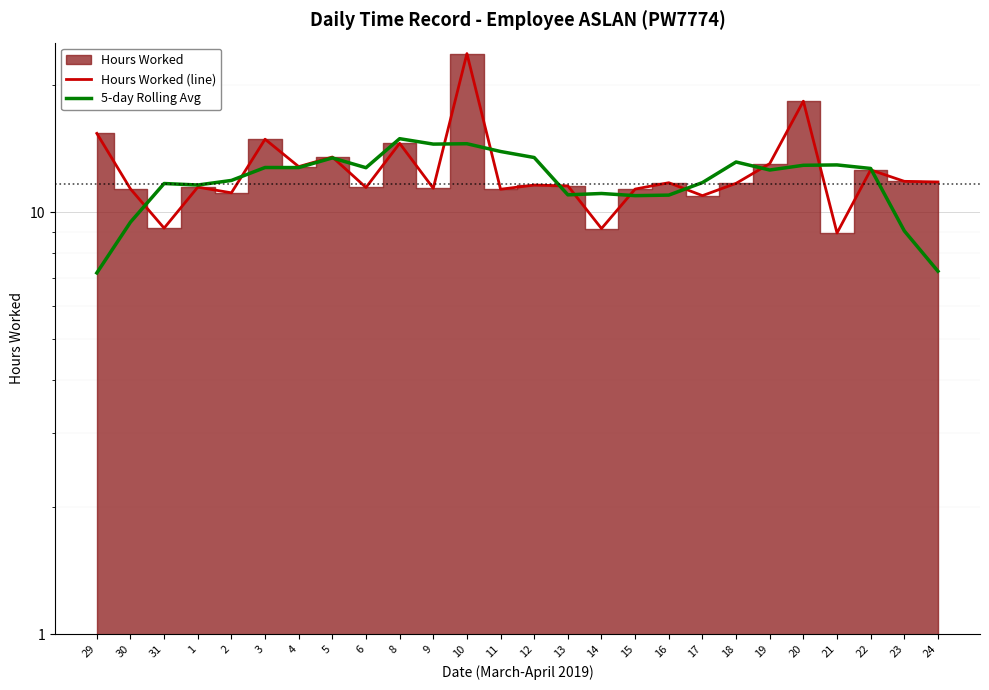

Between 20 and 24, which is larger?

20